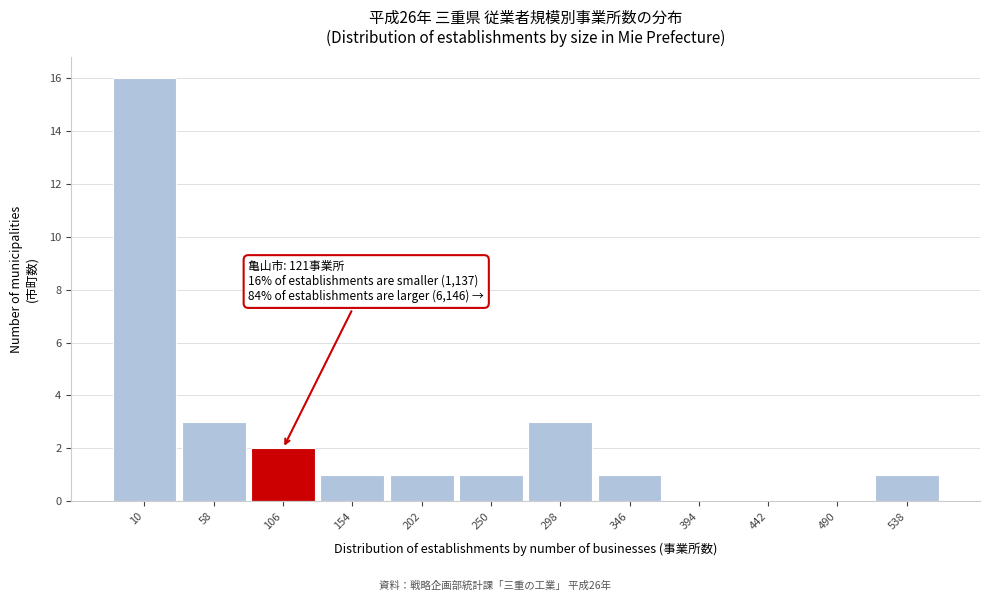

Reading right to left, list all the values displayed in this chart.

538=1	490=0	442=0	394=0	346=1	298=3	250=1	202=1	154=1	106=2	58=3	10=16